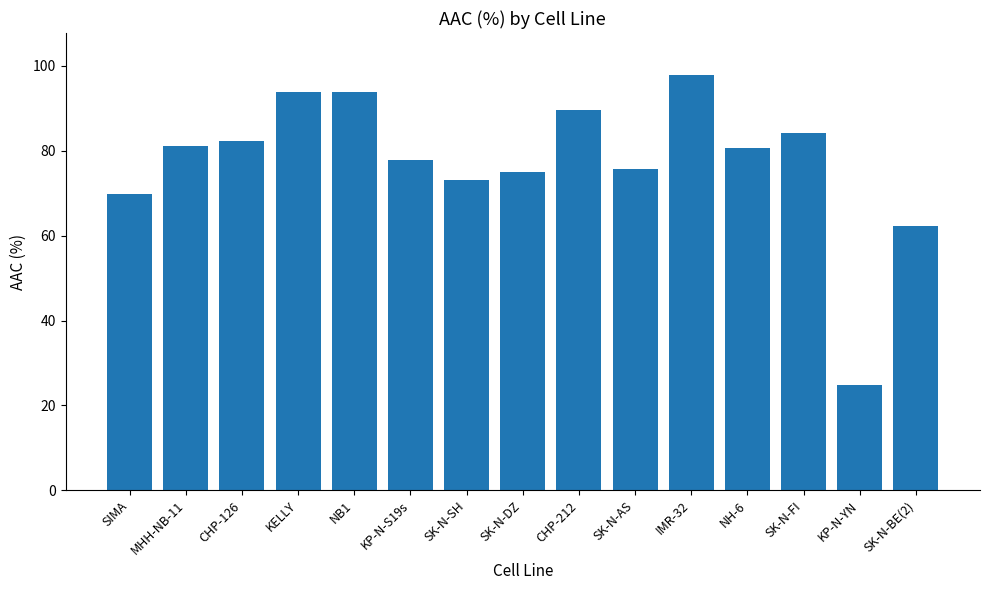

True or false: the data shows 25.9 at MHH-NB-11.

False